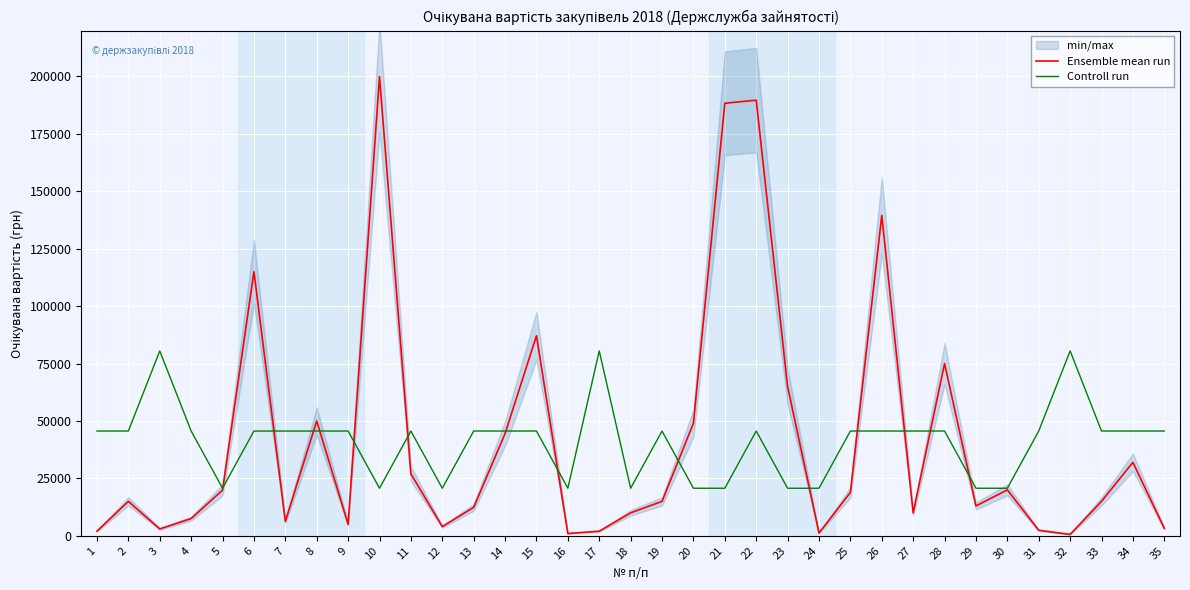

What is the lowest value of the Controll run series?

20706.9